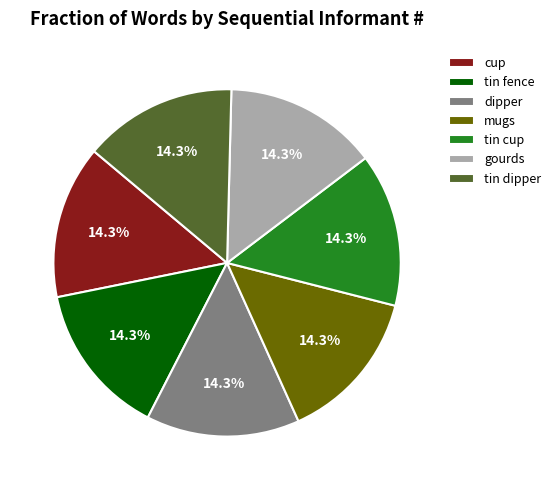

Combined, do mugs and tin dipper account for over 50%?

No